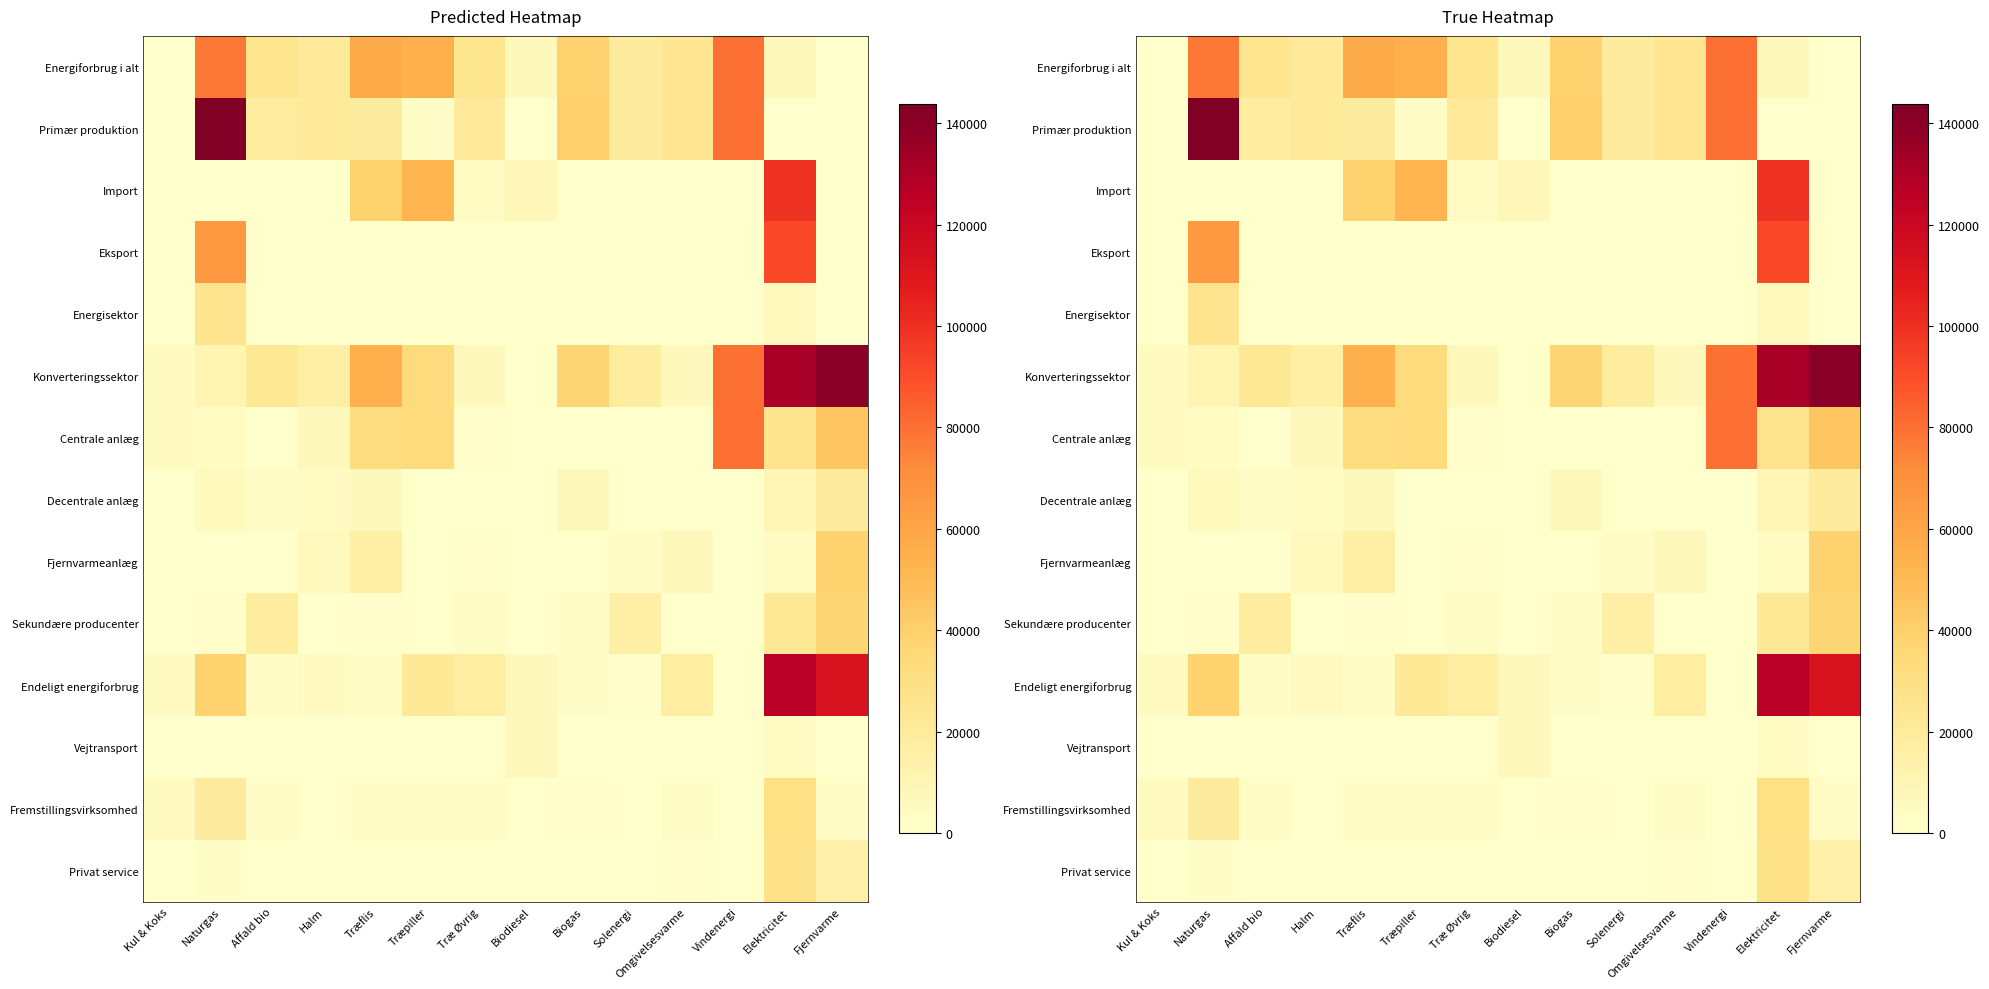

At which label does Primær produktion first exceed 18975?

Naturgas